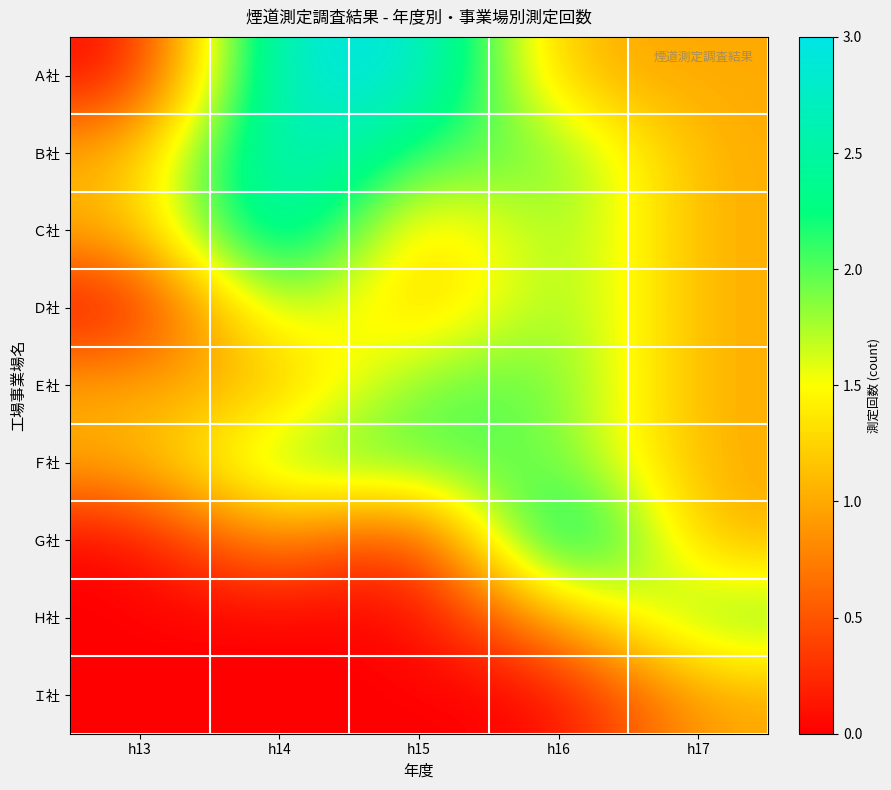

Which series has the largest total across all categories?

Ｂ社